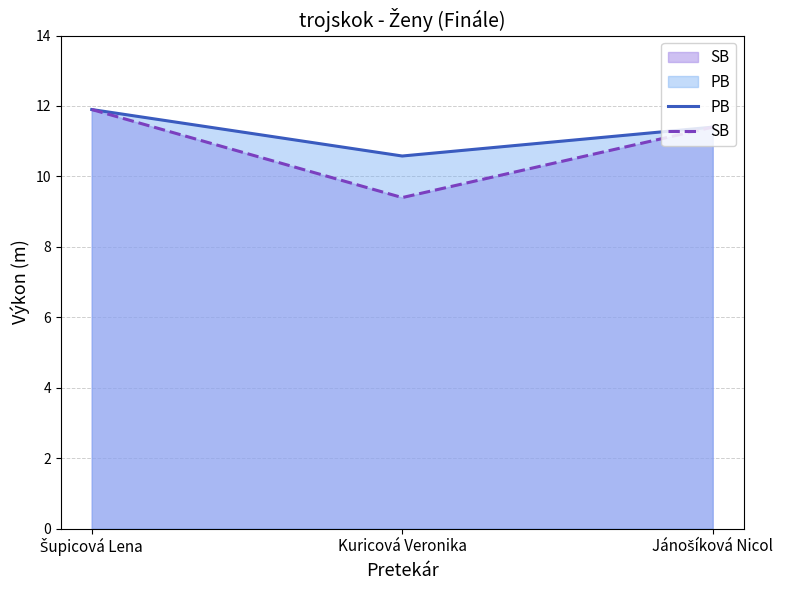

What is the difference between the maximum and minimum values in the PB series?

1.3